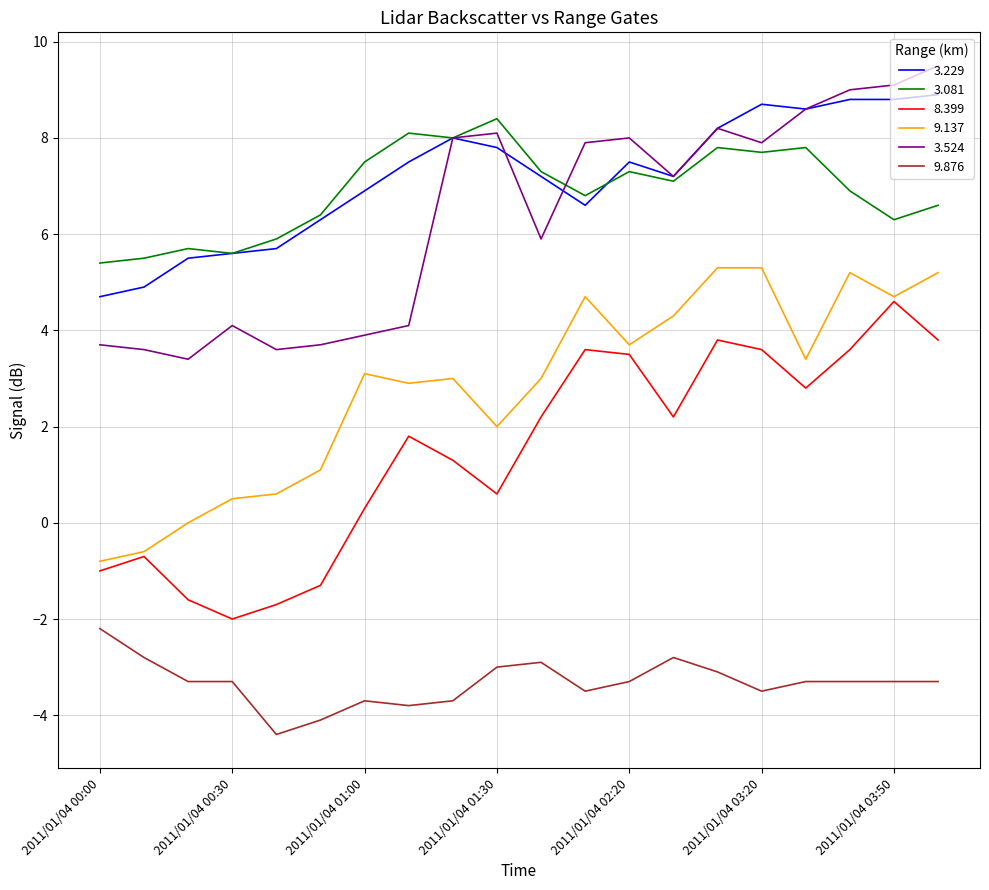

What is the lowest value of the 9.876 series?

-4.4